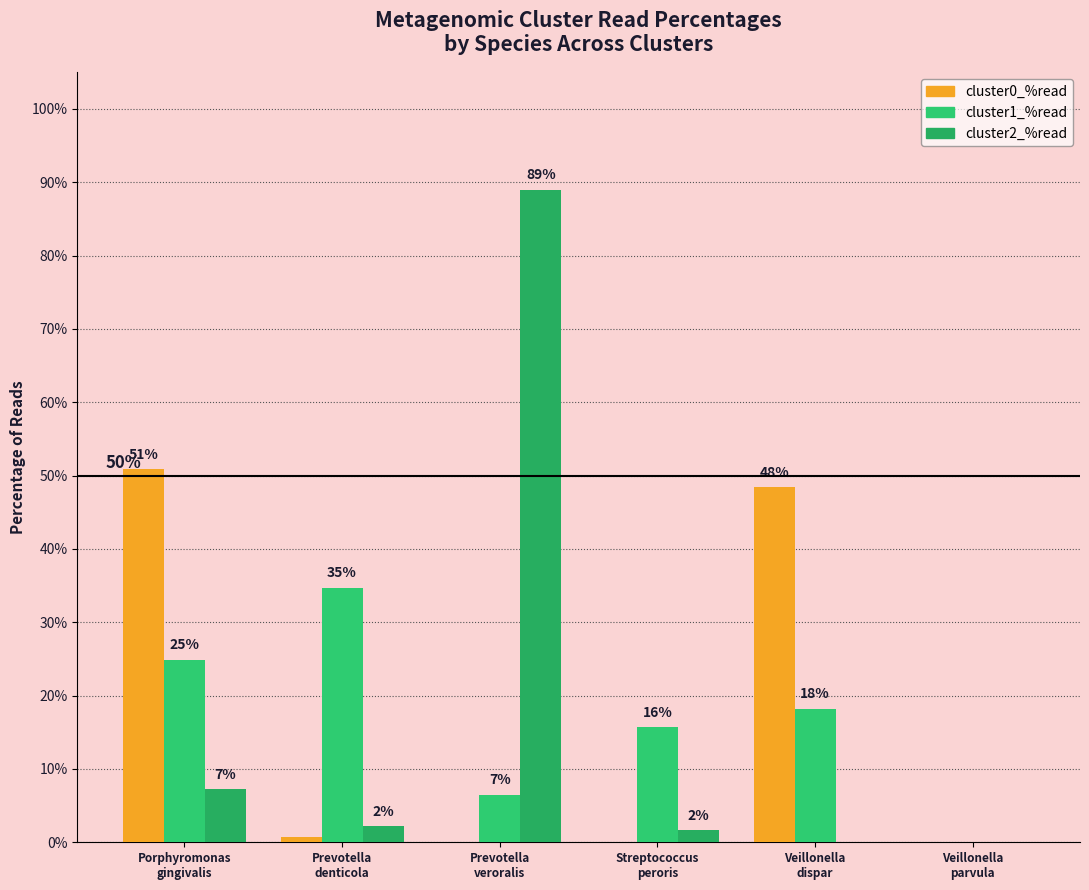

Does the chart contain stacked bars?

No